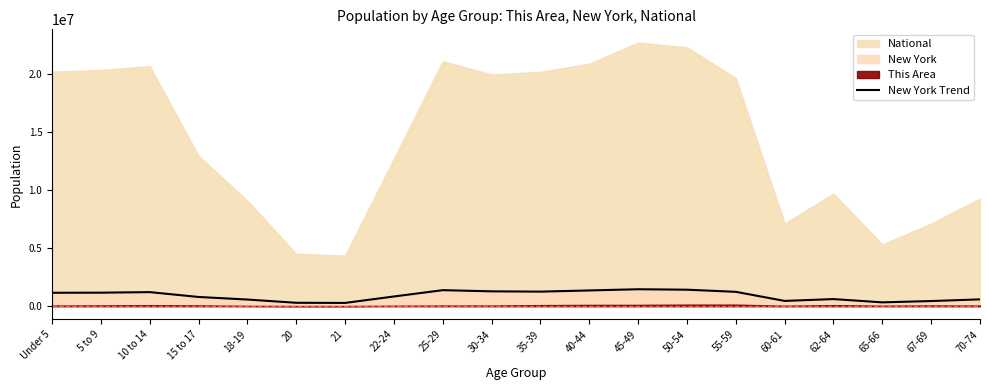

Between 60-61 and 18-19, which is larger?

18-19